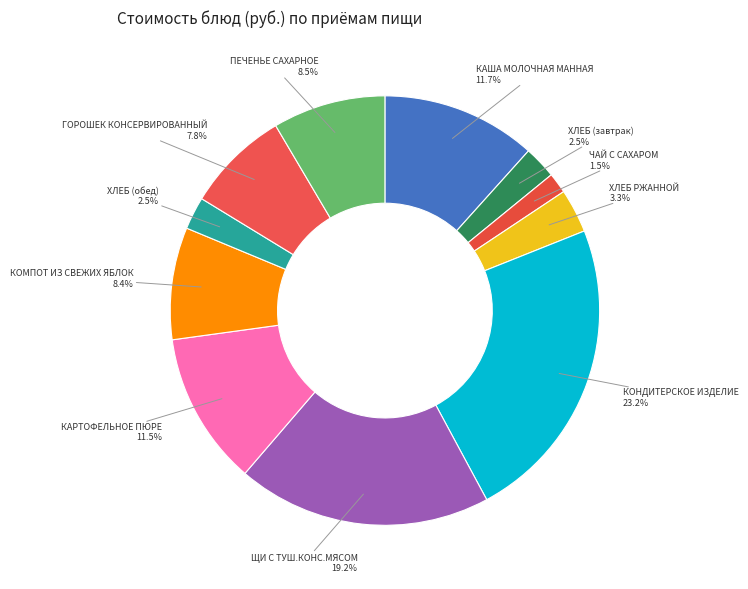

Which slice is the largest?

КОНДИТЕРСКОЕ ИЗДЕЛИЕ